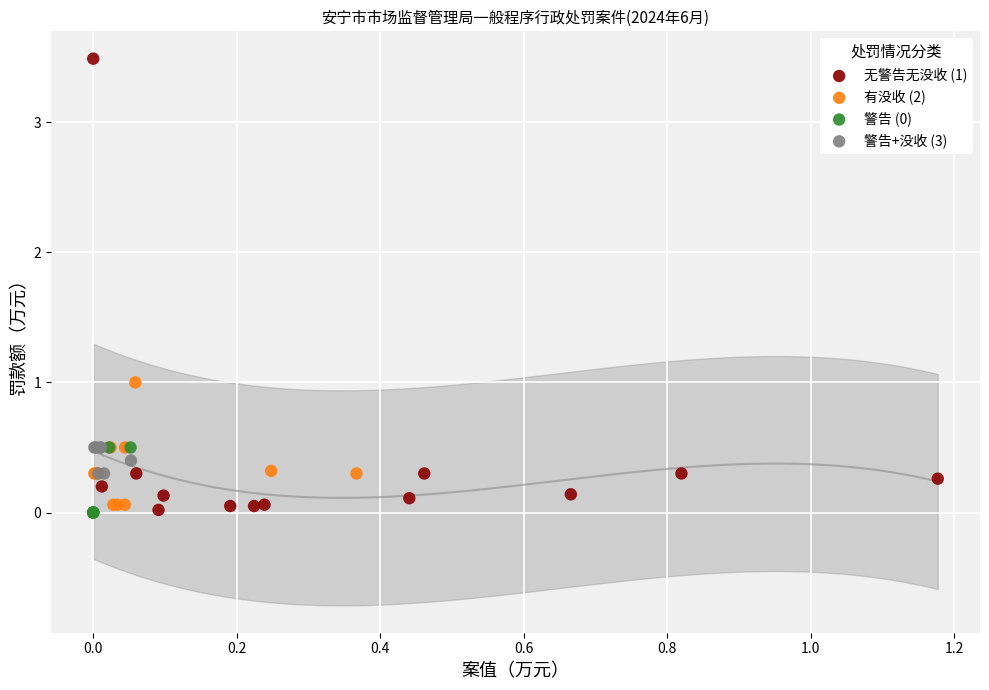

Which series has the widest spread of Y values?

无警告无没收 (1)